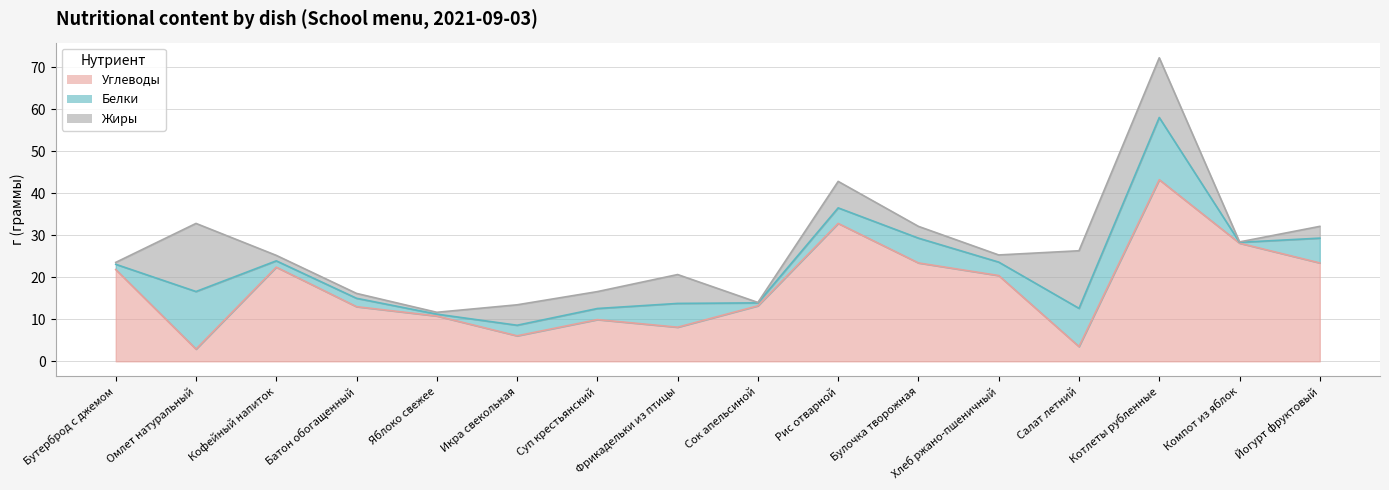

The Белки series shows 13.7 at Омлет натуральный. True or false?

True